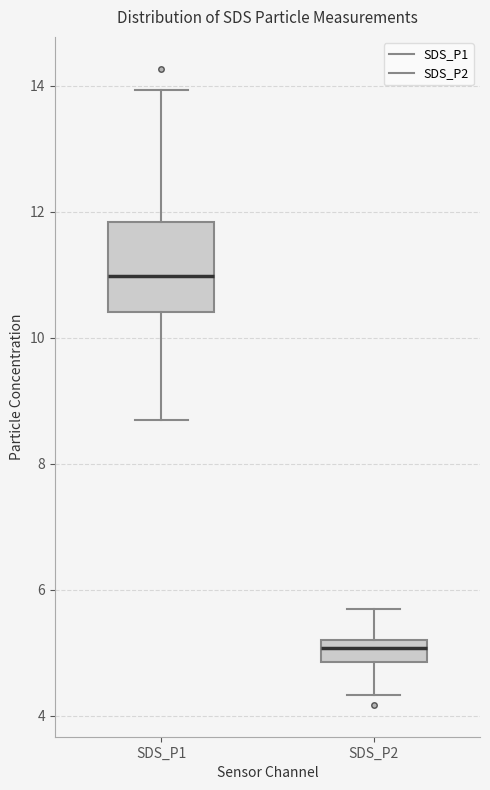

Reading left to right, transcribe this box plot: for each box, give where its median line is, the range the box spans, and where its two whiskers end, as read against the y-axis. The values are not printed on the chart, so give them approximately, as read against the axis.

SDS_P1: median 11.0, box 10.4 to 11.8, whiskers 8.8 to 14.0
SDS_P2: median 5.0, box 4.8 to 5.2, whiskers 4.4 to 5.8